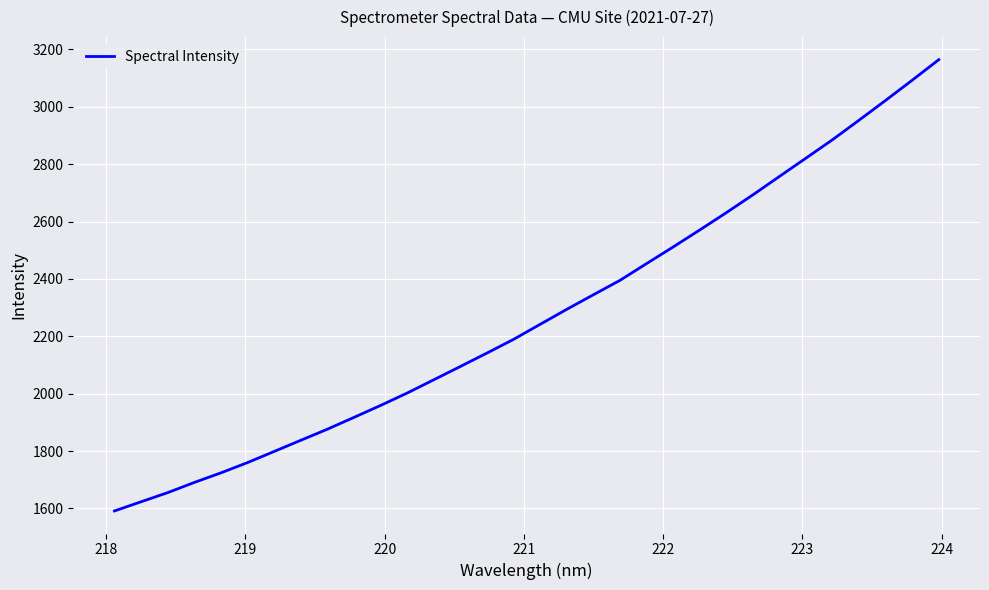

Does the chart have visible grid lines?

Yes